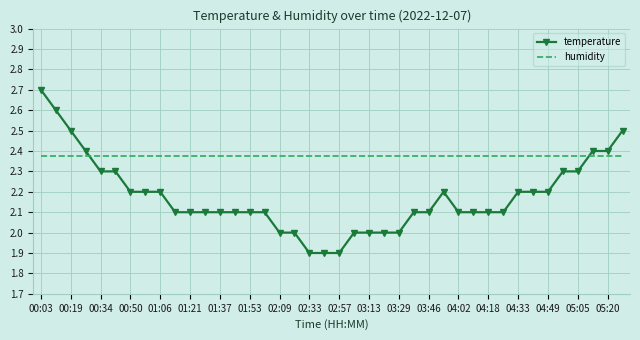

What is the difference between the second highest and minimum values in the temperature series?

0.7